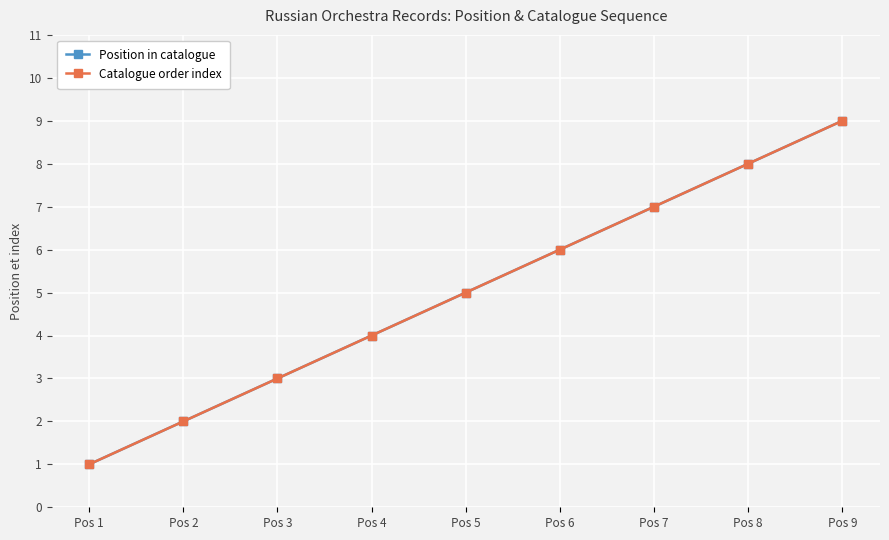

What is the sum of all Catalogue order index values?

45